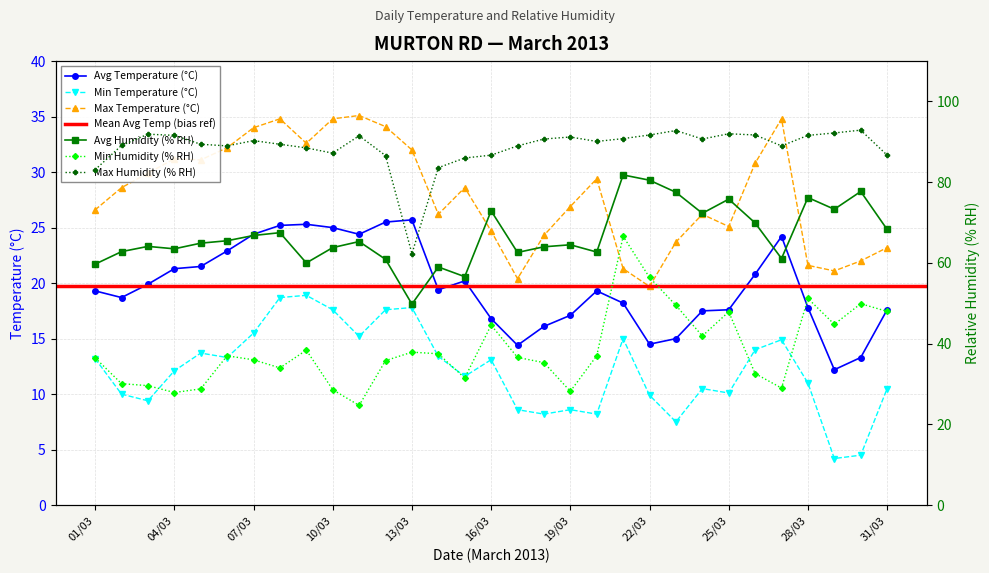

True or false: Max Temperature (°C) has a value of 34.0 at 07/03.

True